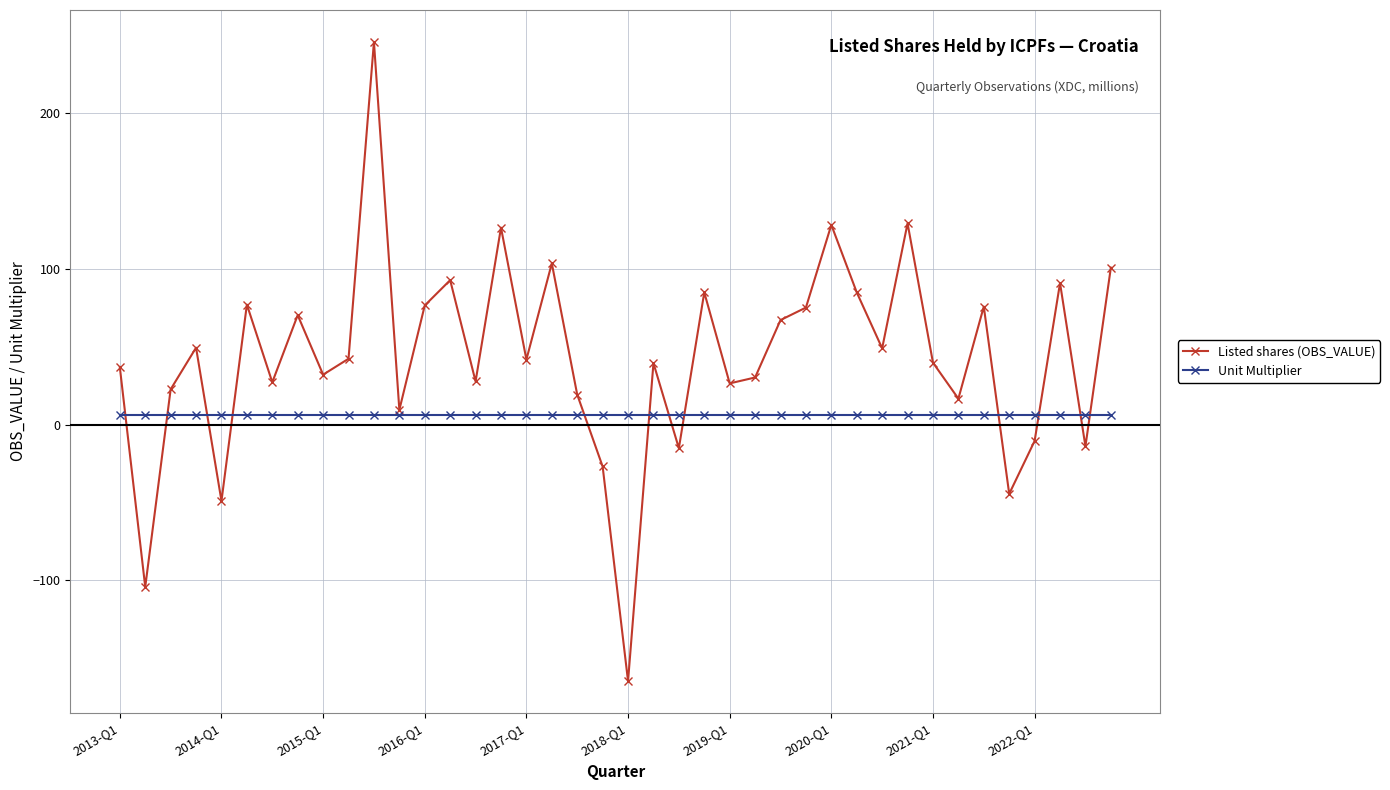

Which series has the widest spread of values?

Listed shares (OBS_VALUE)